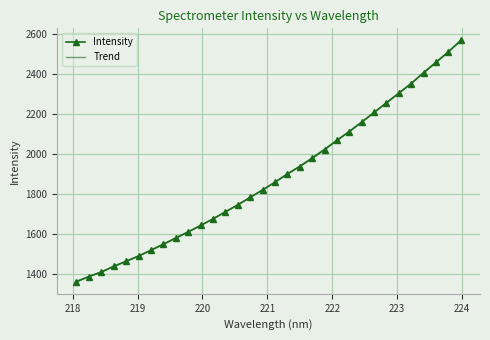

What is the difference between the values at 221.4993 and 223.2172?

414.9